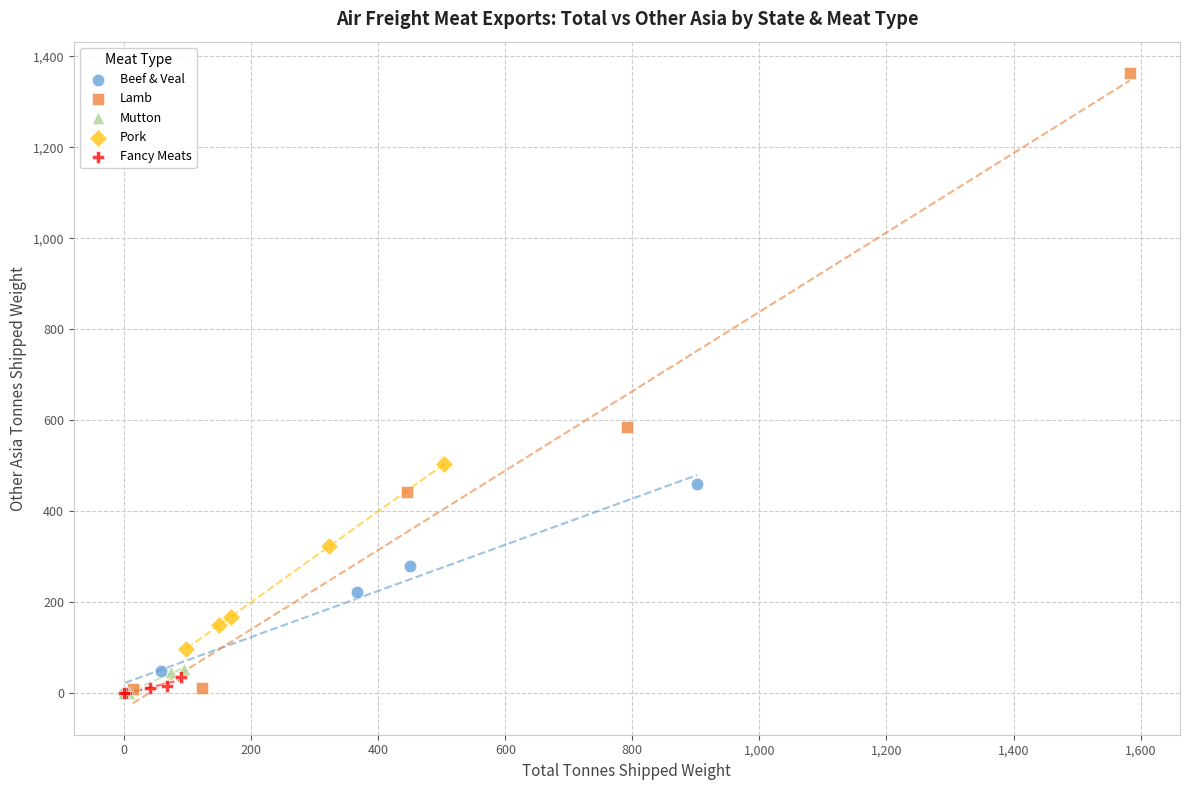

What are all the series names shown in the legend?

Beef & Veal, Lamb, Mutton, Pork, Fancy Meats